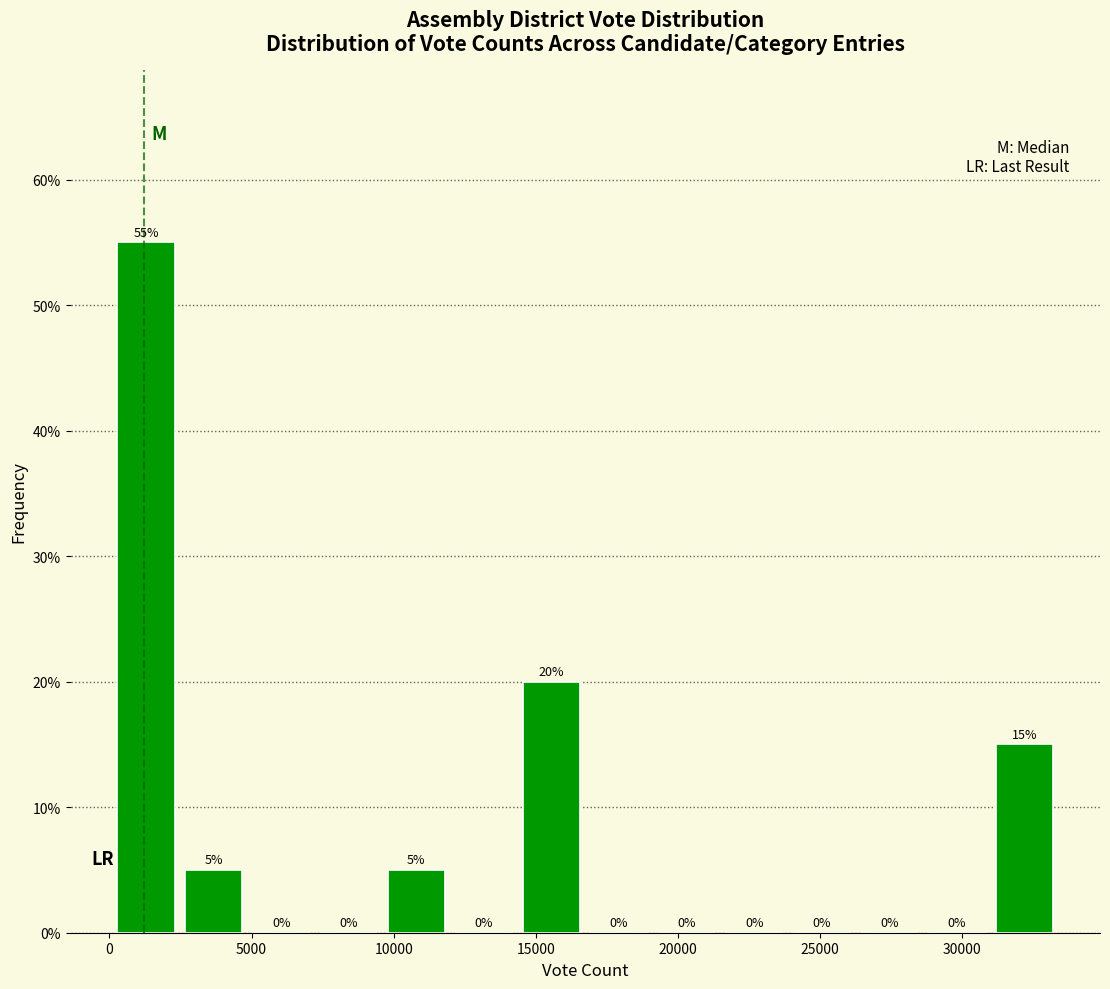

Which range on the x-axis has the tallest bar?

0 to 2500